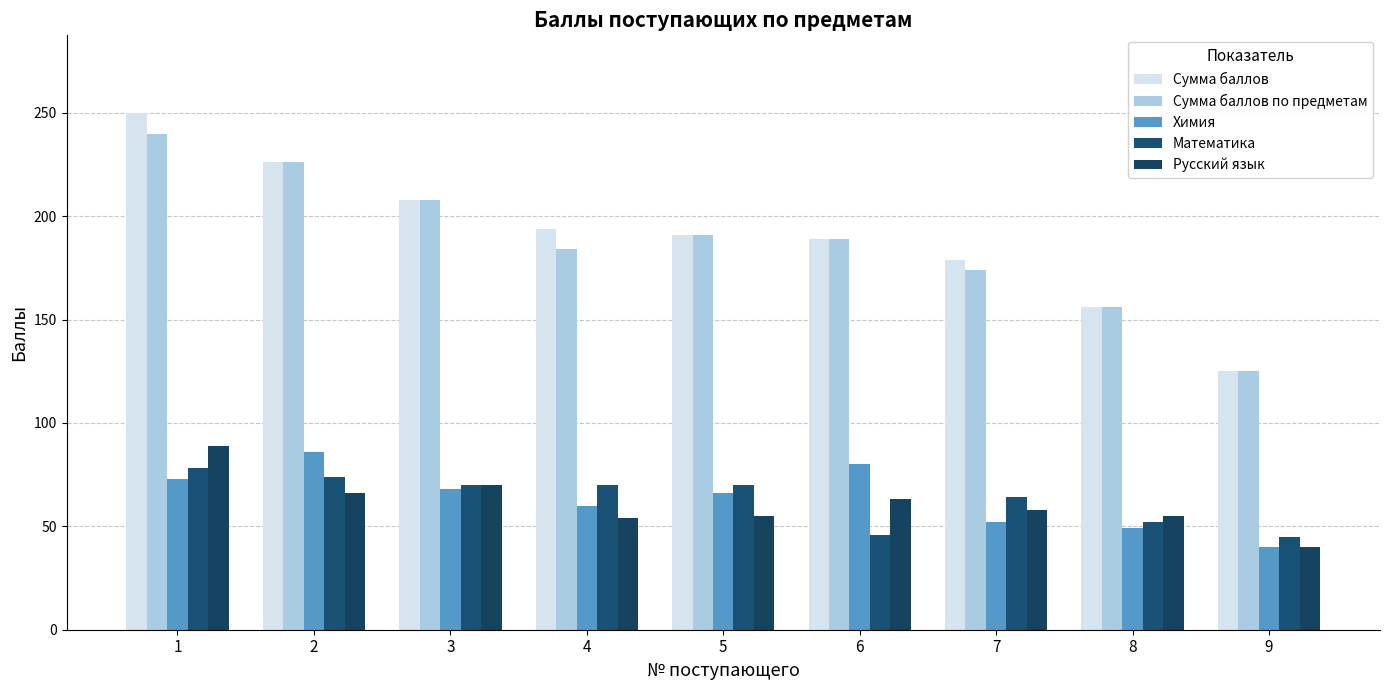

Is it true that Химия equals 86 at 2?

True